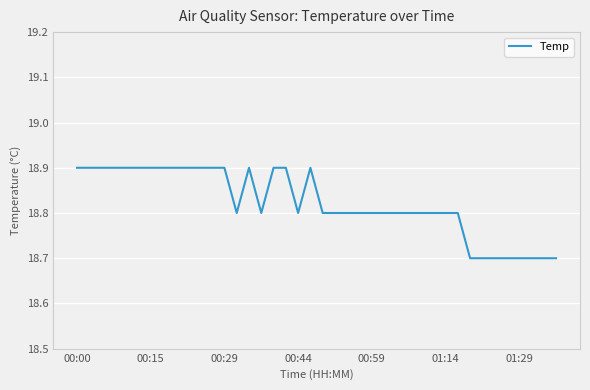

What is the maximum value shown in the chart?

18.9